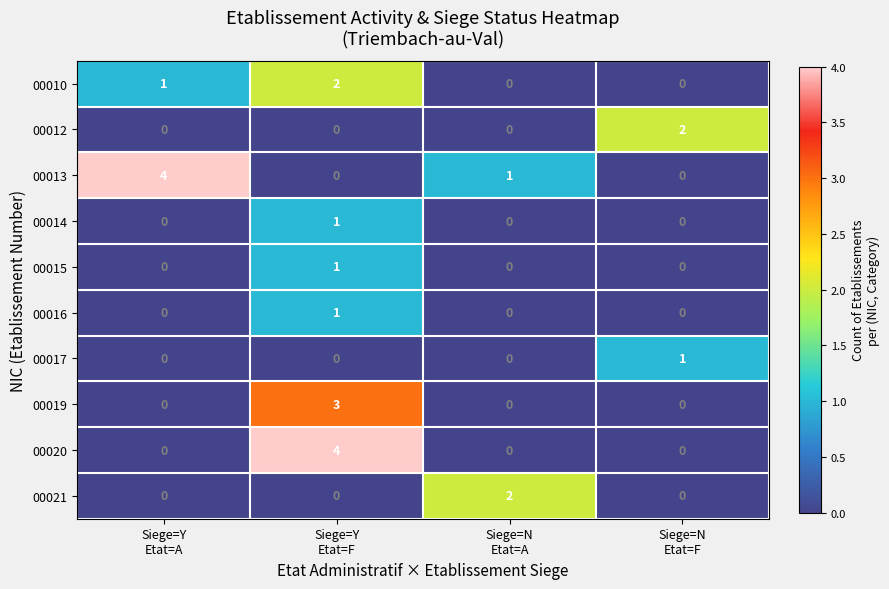

How many series are shown in this chart?

10